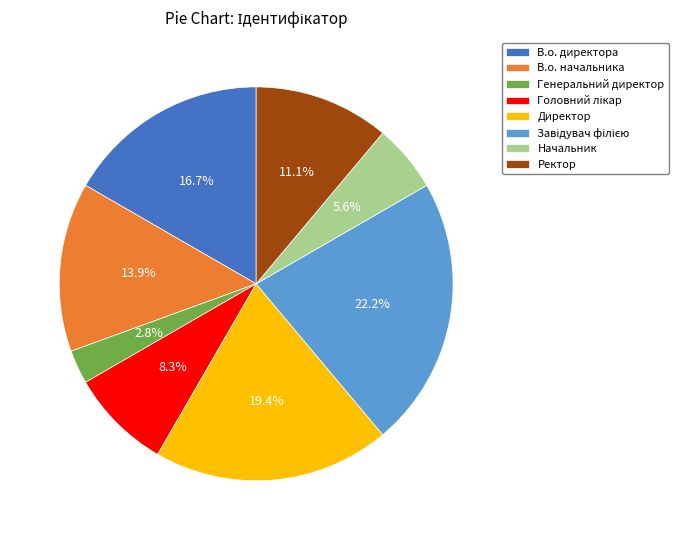

What is the smallest slice in the pie chart?

Генеральний директор